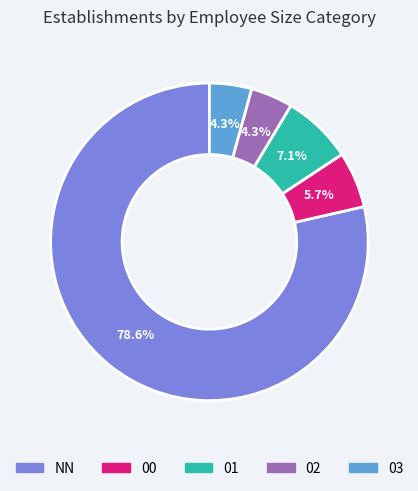

To the nearest percent, what is the difference between the largest and smallest slice percentages?

74%